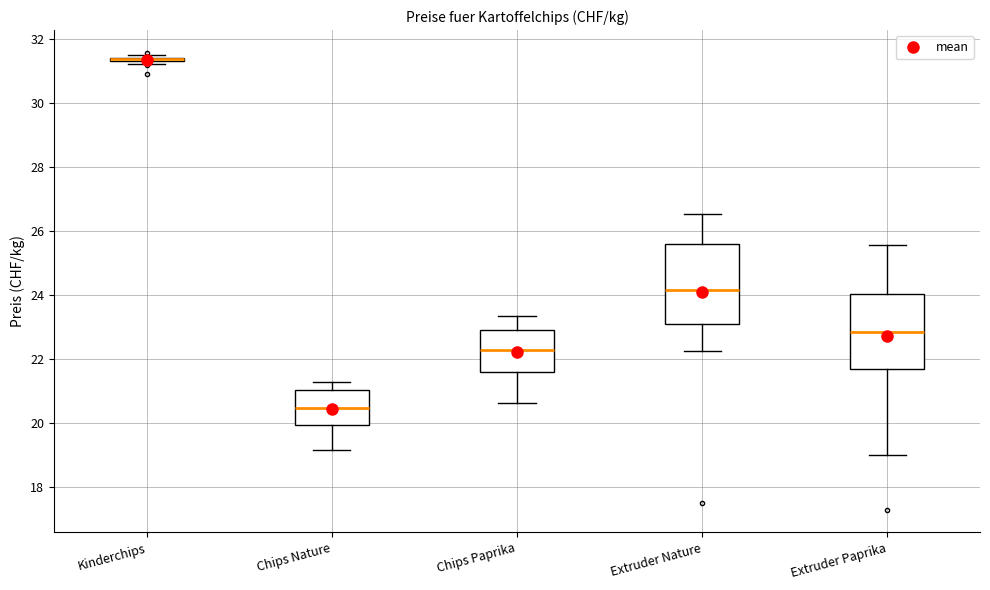

Reading left to right, read every box against the y-axis: the position of its median line, the range the box covers, and the ends of its whiskers. The values are not printed on the chart, so give them approximately, as read against the axis.

Kinderchips: box collapsed to a line at 31.4, whiskers 31.2 to 31.4
Chips Nature: median 20.4, box 20.0 to 21.0, whiskers 19.2 to 21.2
Chips Paprika: median 22.2, box 21.6 to 22.8, whiskers 20.6 to 23.4
Extruder Nature: median 24.2, box 23.0 to 25.6, whiskers 22.2 to 26.6
Extruder Paprika: median 22.8, box 21.6 to 24.0, whiskers 19.0 to 25.6